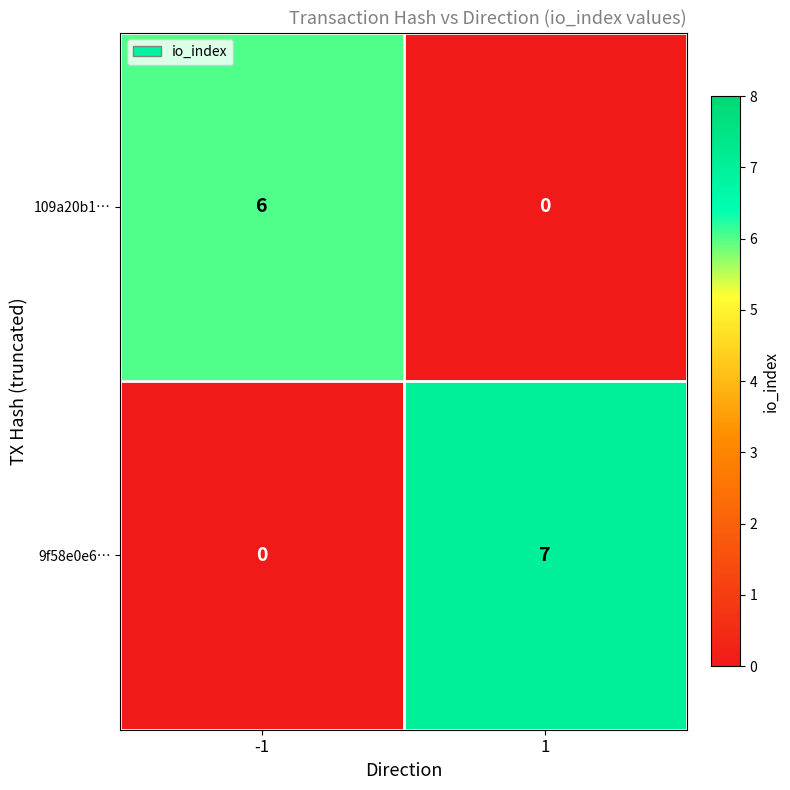

What is the difference between the 109a20b1… values at 1 and -1?

6